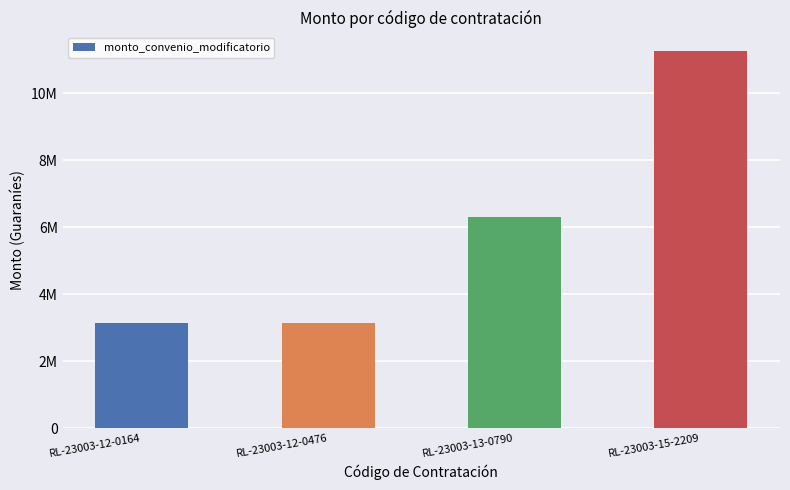

Count the values in the range 3150000 to 11250000.

4